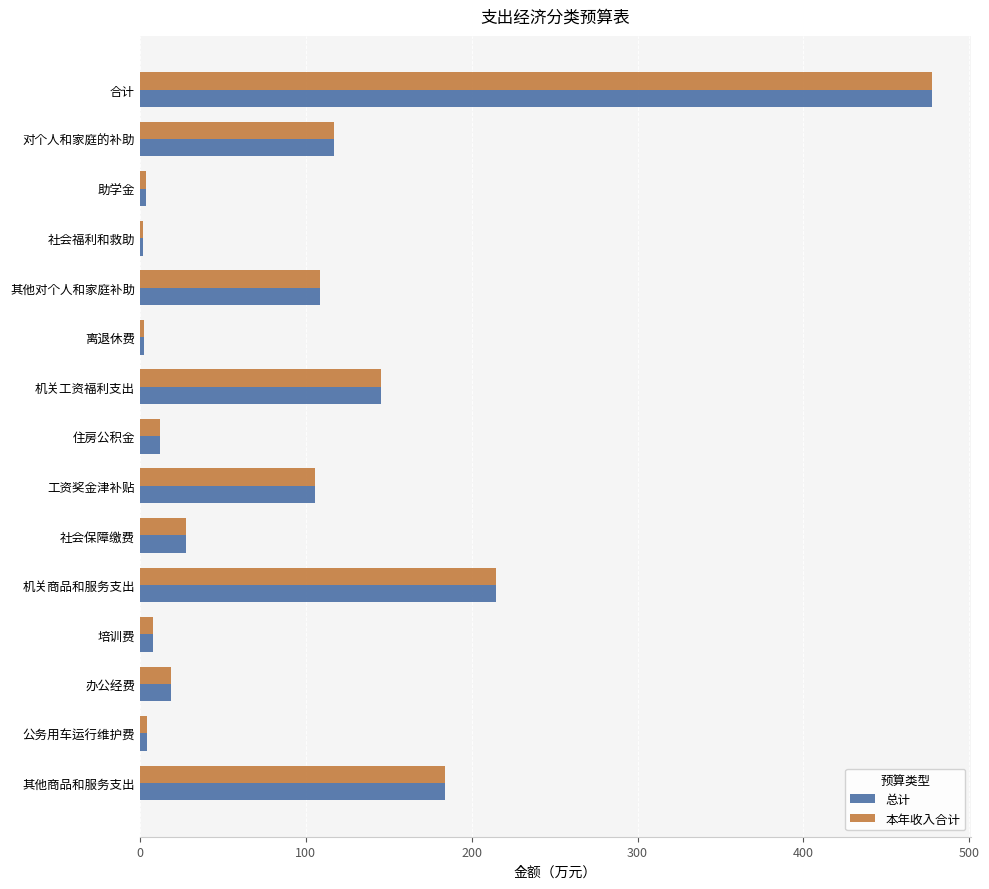

What is the total value across all series at 合计?

954.7